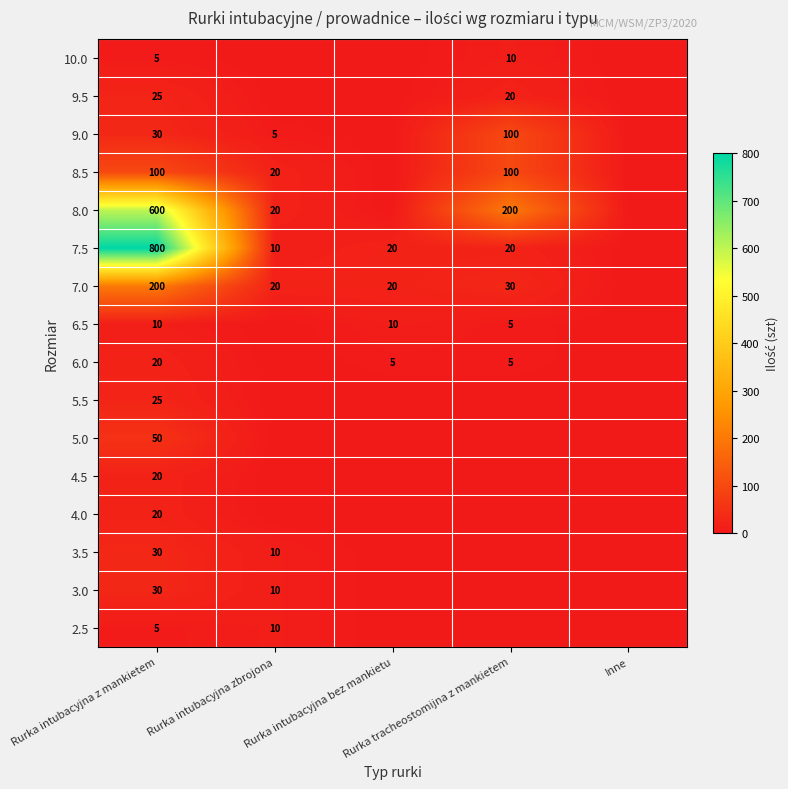

What is the difference between the 8.5 values at Inne and Rurka intubacyjna zbrojona?

20